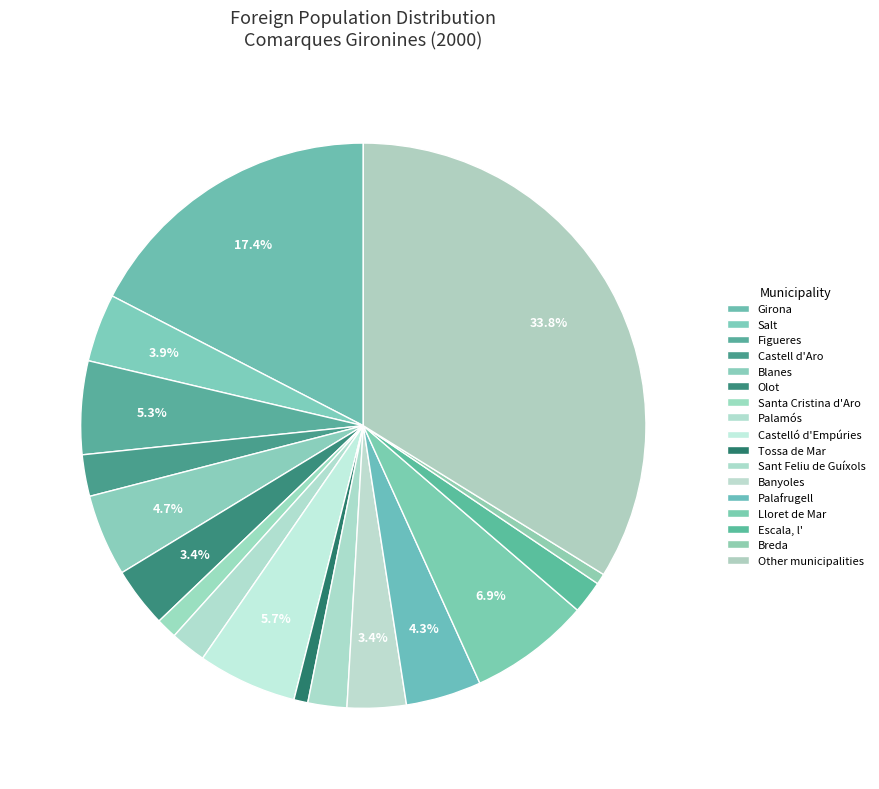

Does Girona represent more than half of the total?

No